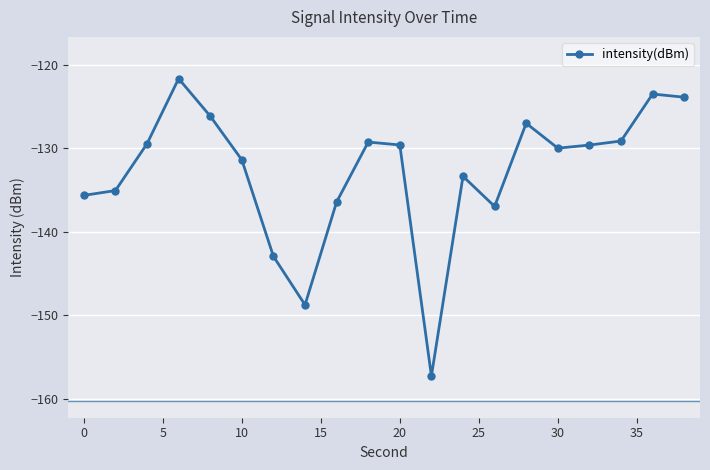

What is the value of the 8th point from the left?

-148.7